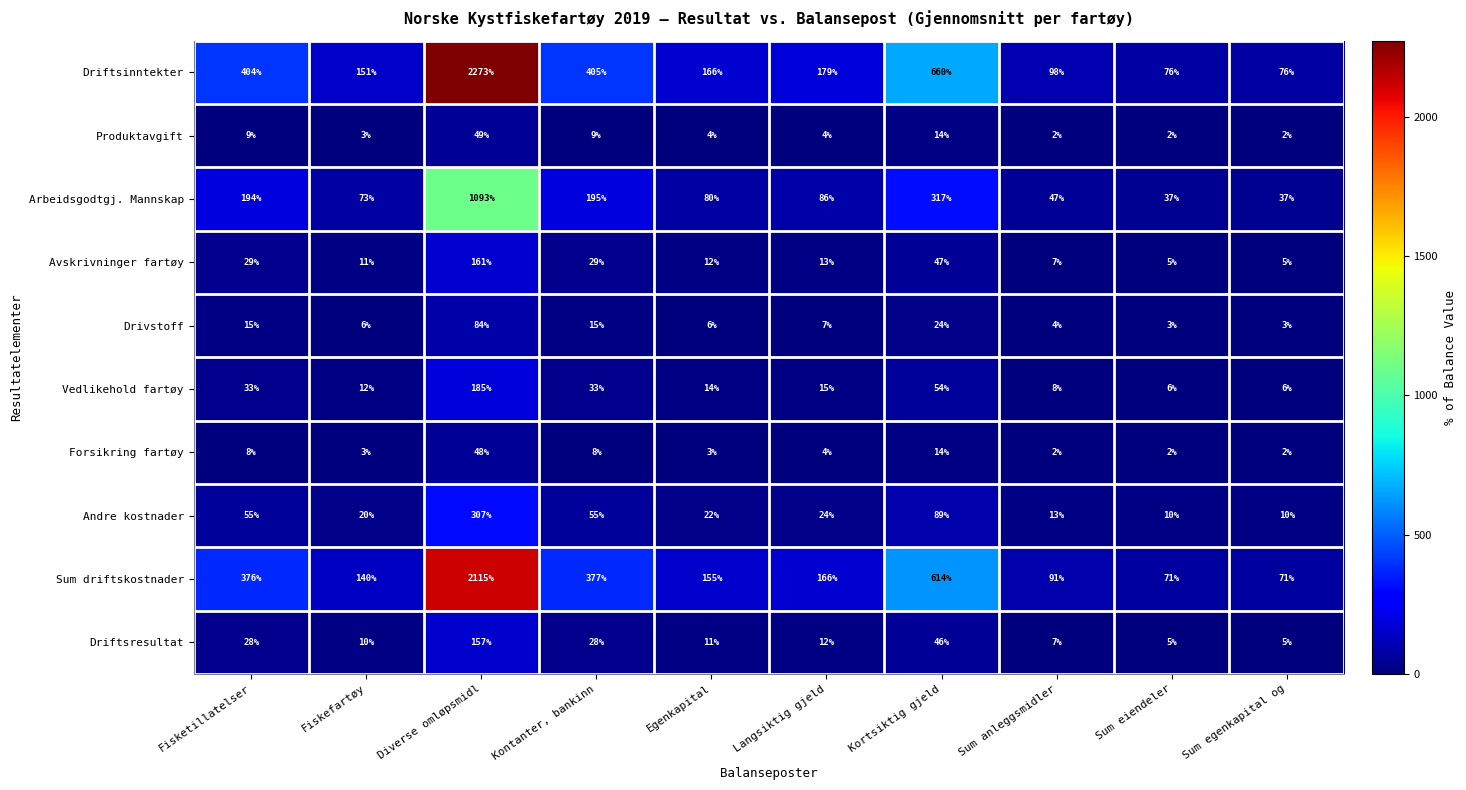

What is the sum of the Driftsinntekter values at Sum anleggsmidler and Sum egenkapital og?

174